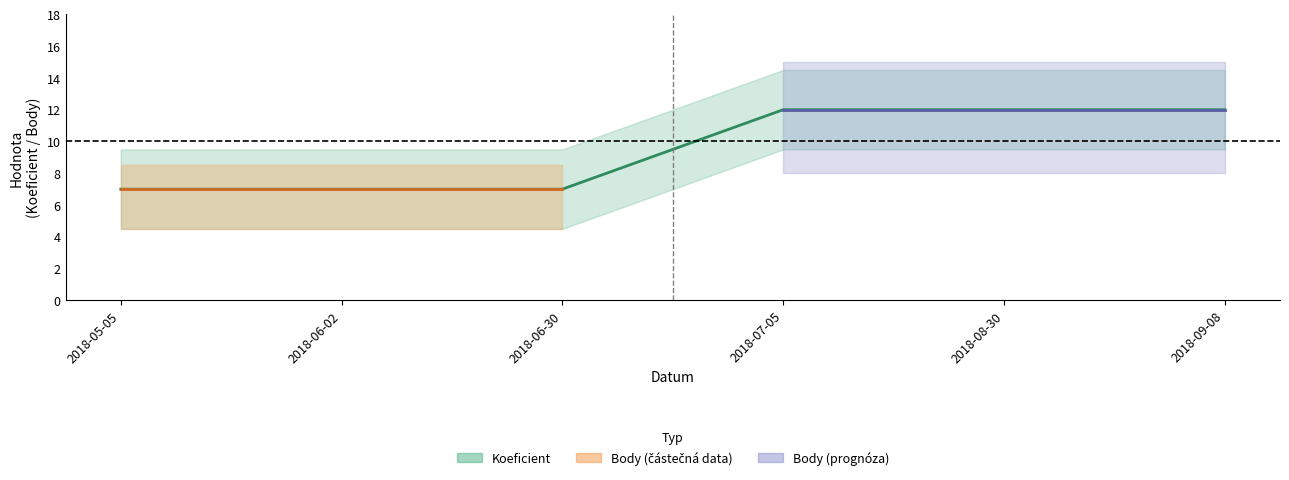

What is the label of the 6th point from the right?

2018-05-05